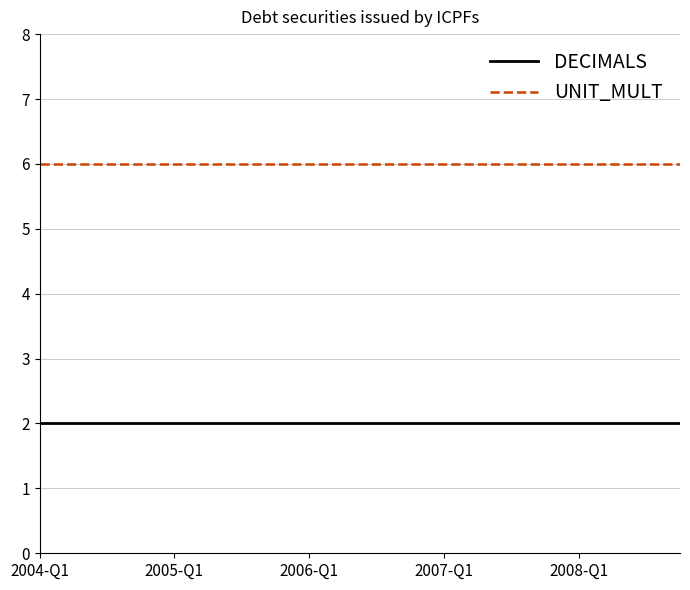

List the series in order of their peak value, lowest first.

DECIMALS, UNIT_MULT